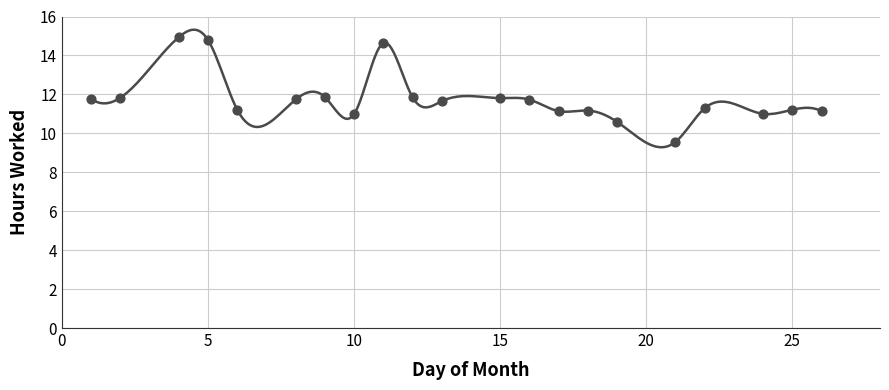

What is the ratio of the value at 26 to the value at 2?

0.9